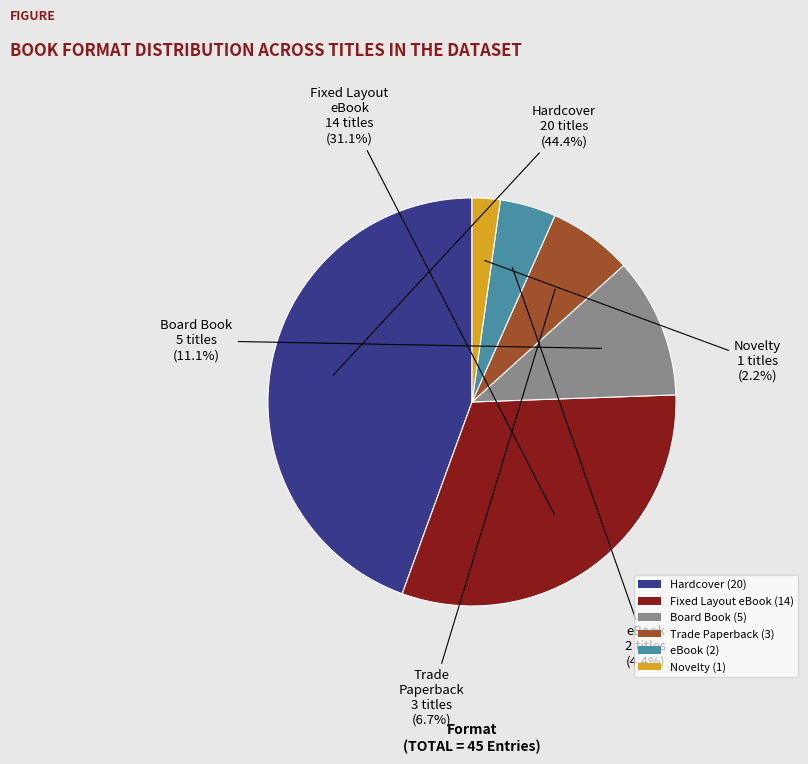

Count the number of slices in the pie.

6